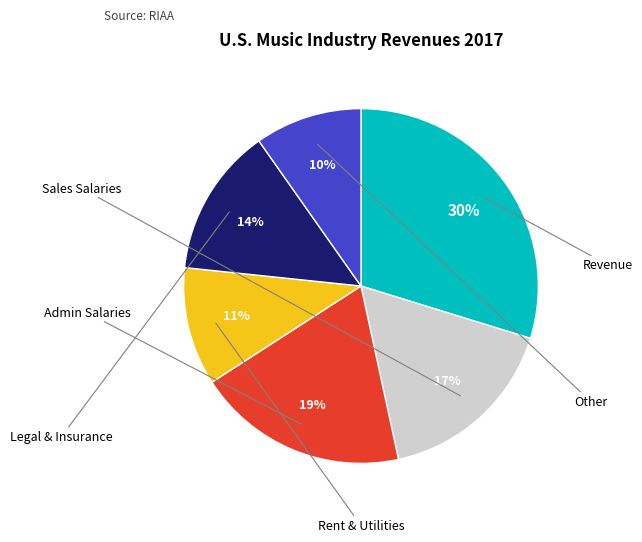

To the nearest percent, what is the difference between the largest and smallest slice percentages?

20%